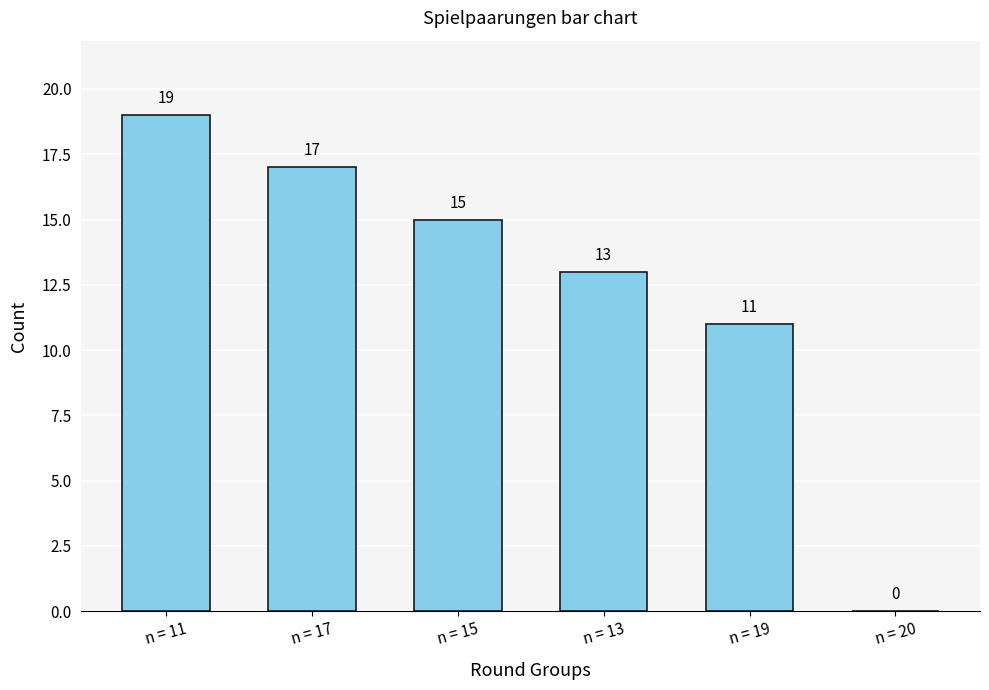

At which label is the value closest to 9?

n = 19